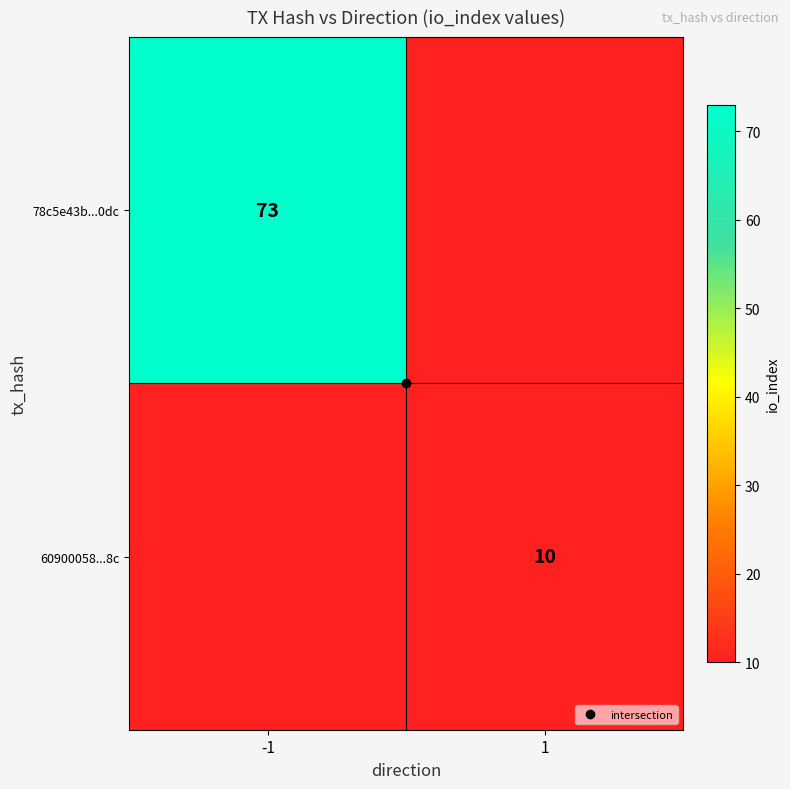

Which label corresponds to the largest value in the chart?

-1